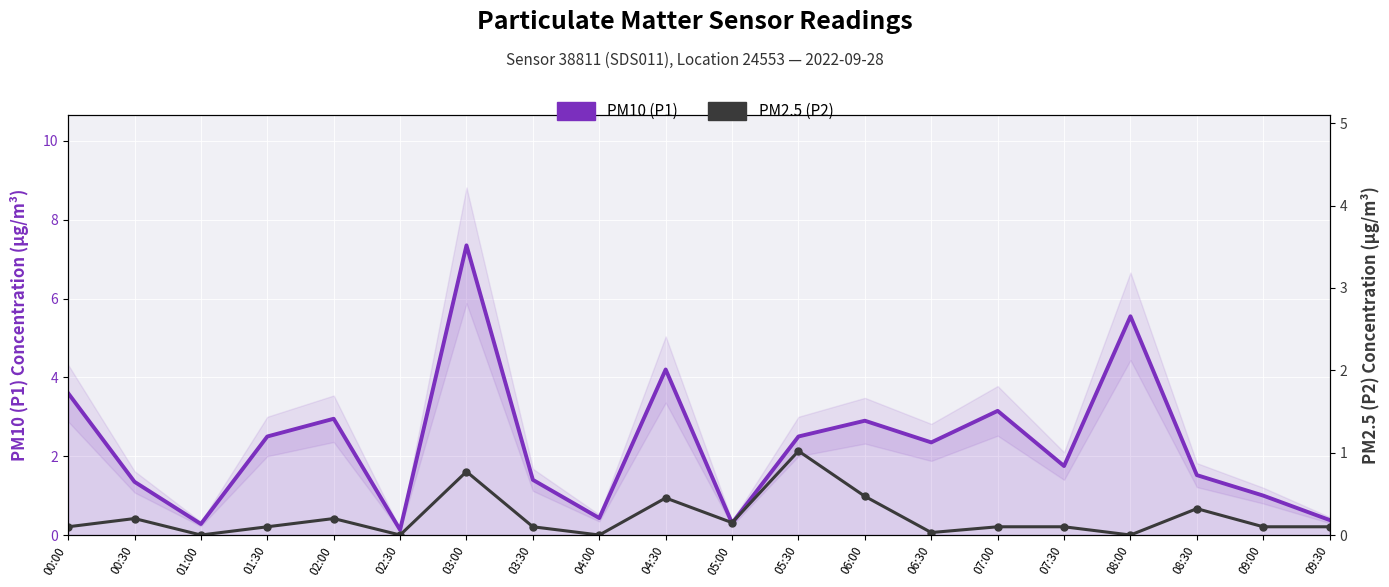

Reading left to right, what are all the values shown in this chart?

PM10 (P1): 3.6	1.4	0.3	2.5	3.0	0.1	7.3	1.4	0.4	4.2	0.3	2.5	2.9	2.4	3.1	1.8	5.5	1.5	1.0	0.4
PM2.5 (P2): 0.1	0.2	0.0	0.1	0.2	0.0	0.8	0.1	0.0	0.5	0.1	1.0	0.5	0.0	0.1	0.1	0.0	0.3	0.1	0.1